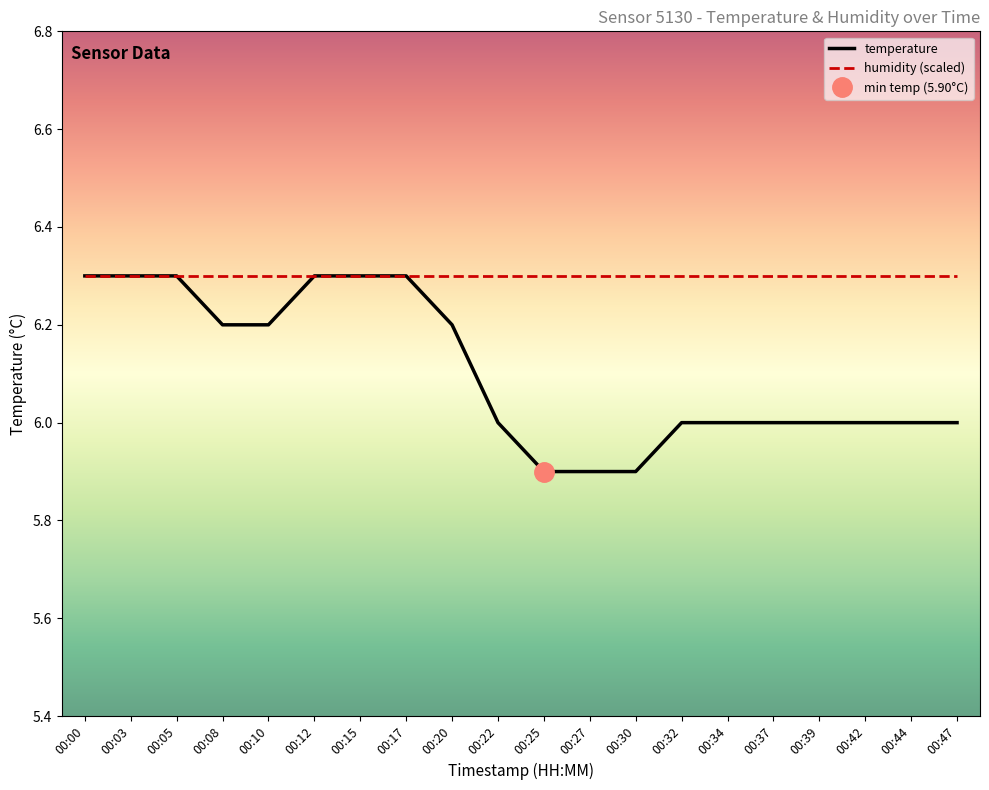

True or false: humidity (scaled) has more than 0 points higher than both neighbors.

False